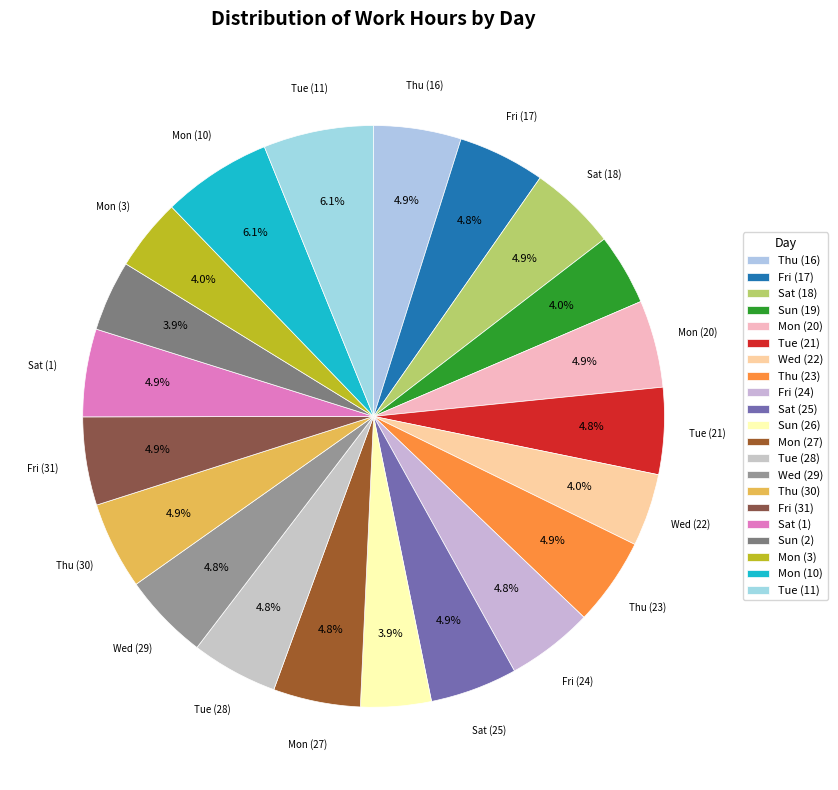

Which slice is the smallest?

Sun (26)